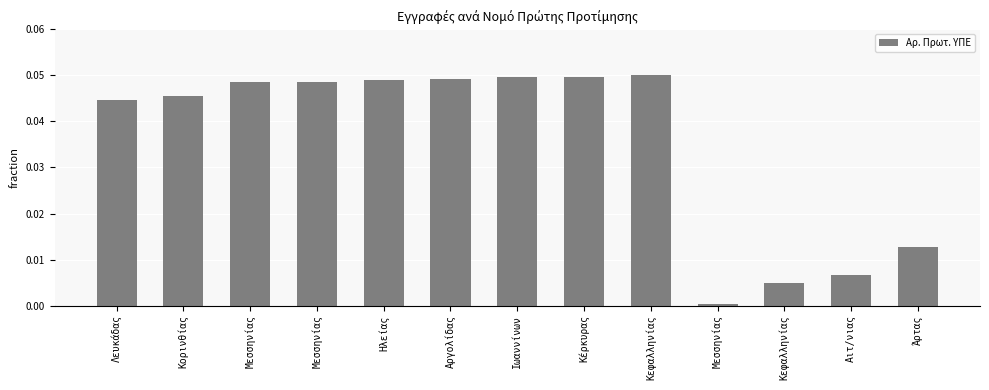

What is the maximum value shown in the chart?

0.1